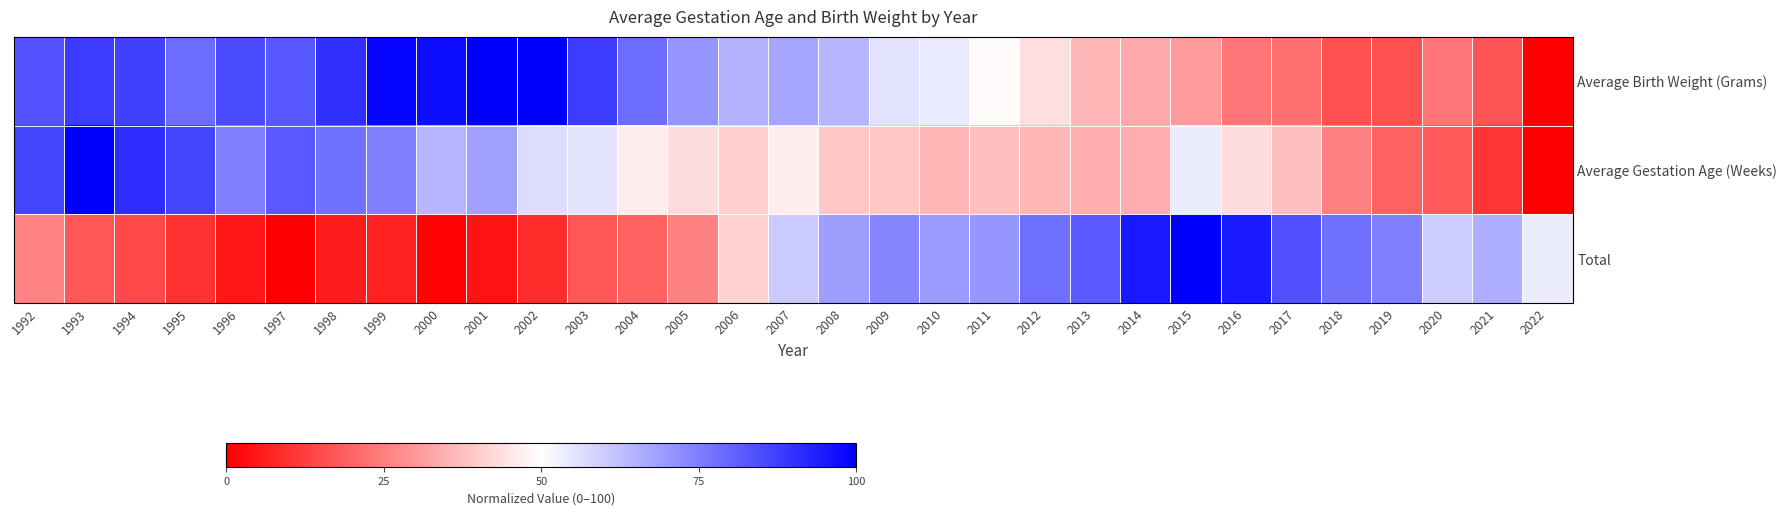

Count the number of data series in this chart.

3